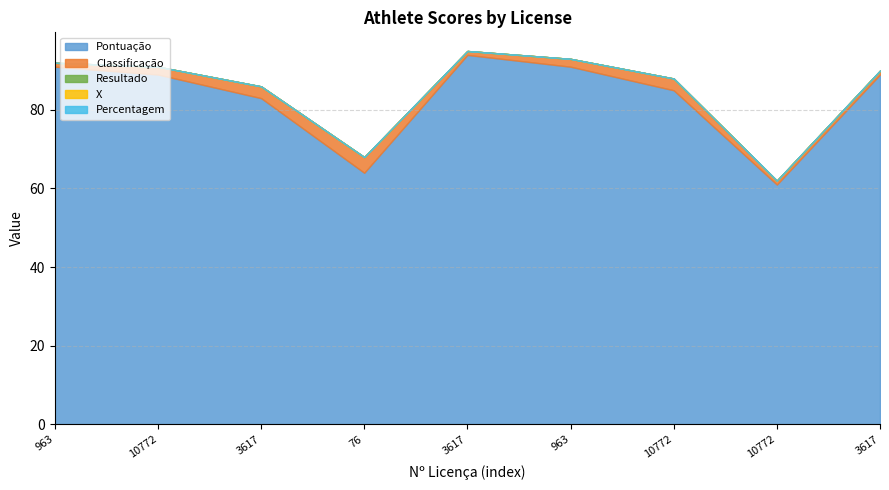

What is the total value across all series at 3617?

86